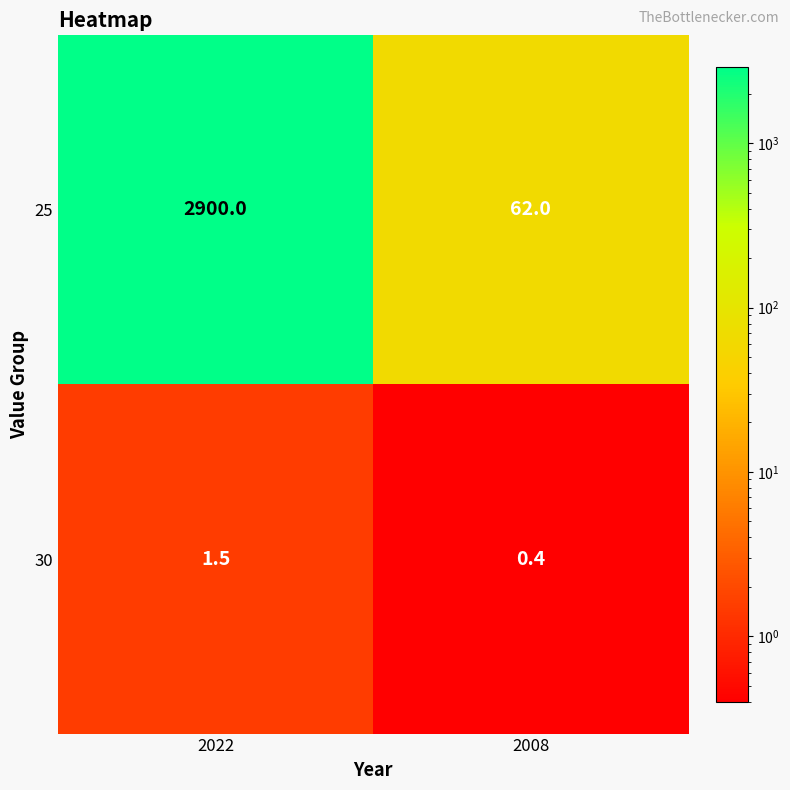

Which series changed the most between 2022 and 2008?

25